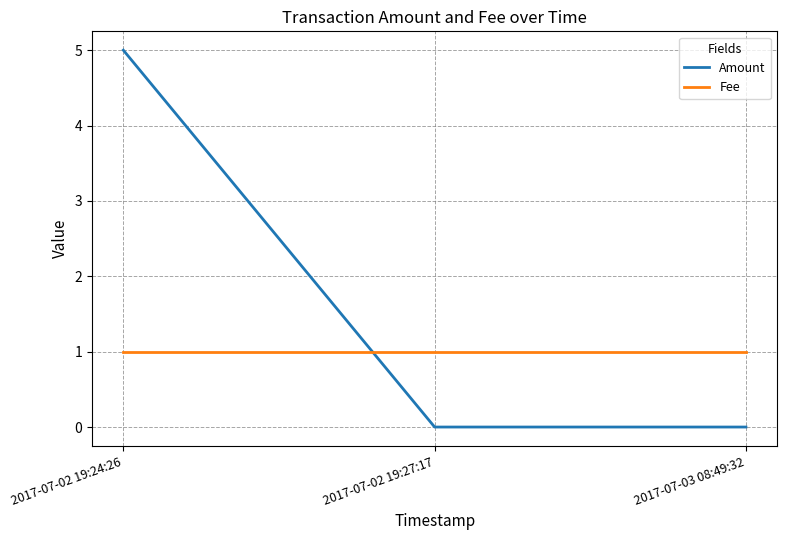

Does the chart have visible grid lines?

Yes